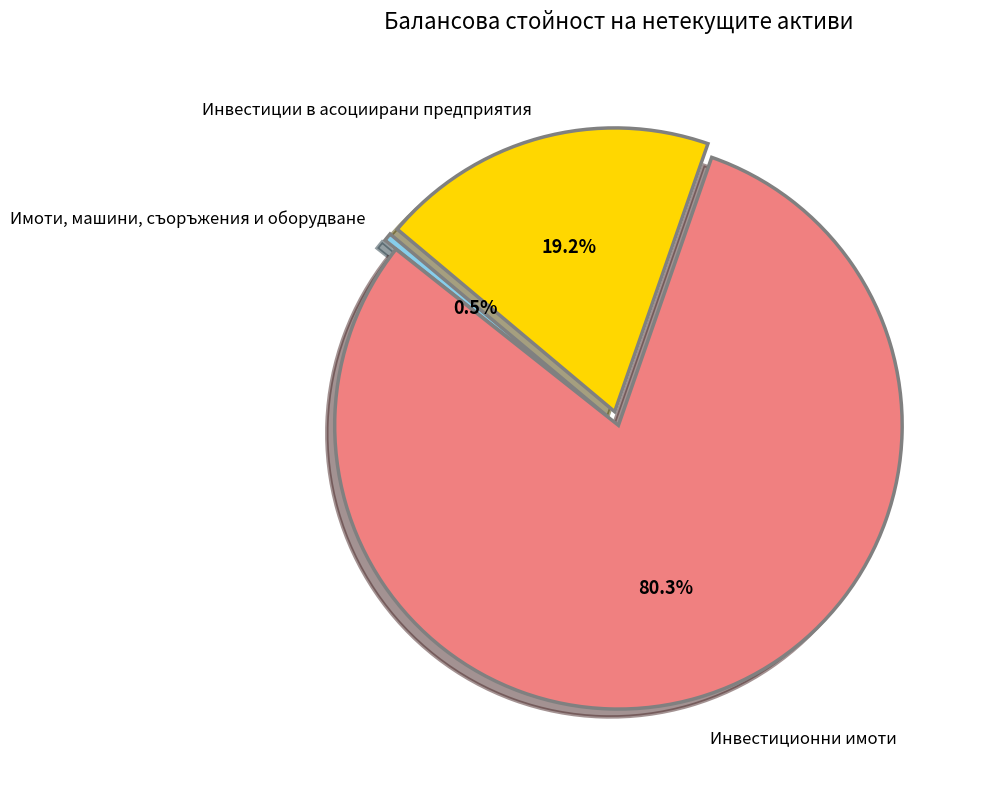

Count the number of slices in the pie.

3